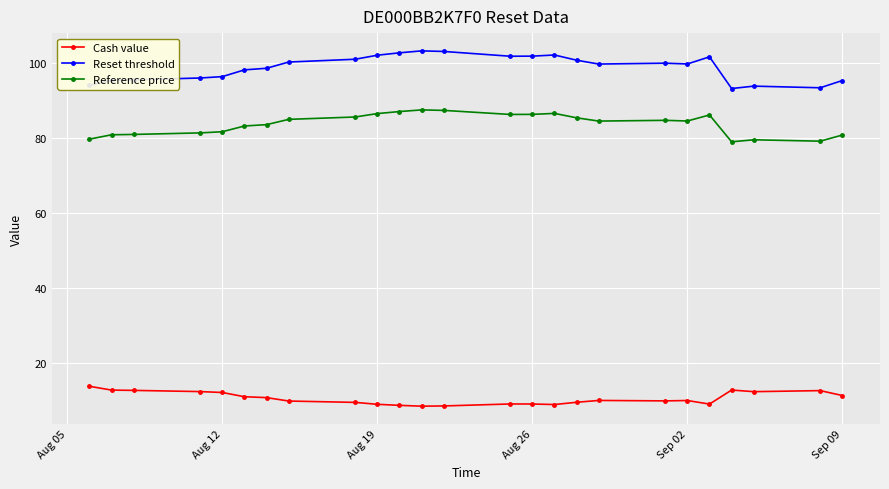

What is the sum of all Reset threshold values?

2469.3